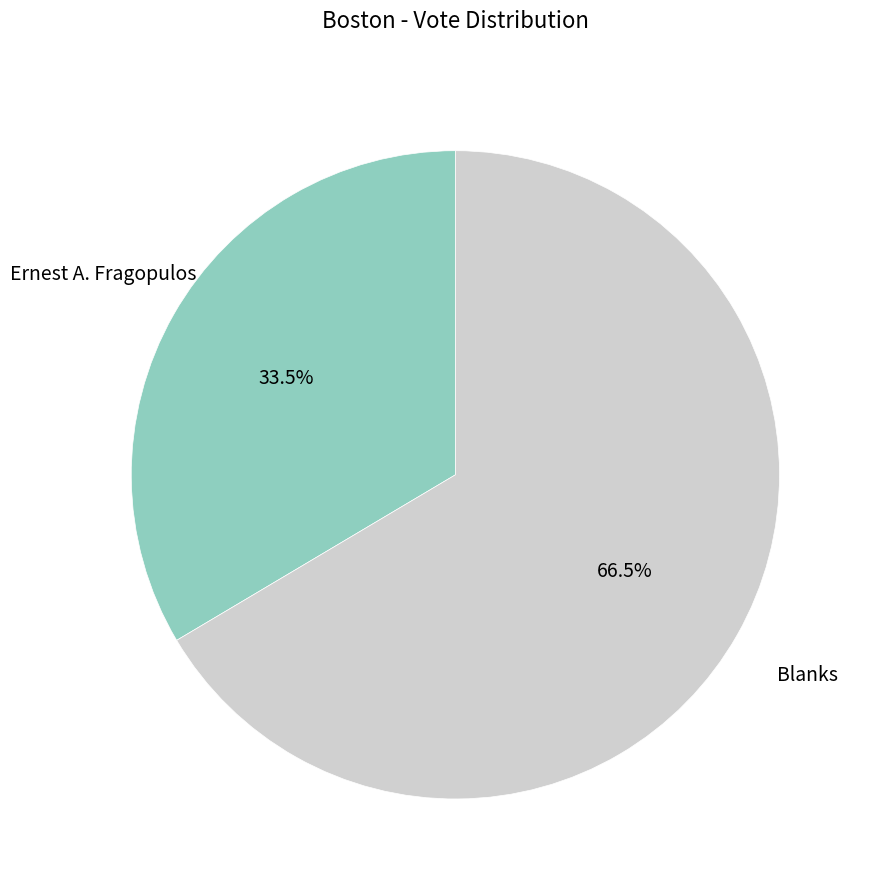

Is there any slice that represents more than half of the pie?

Yes